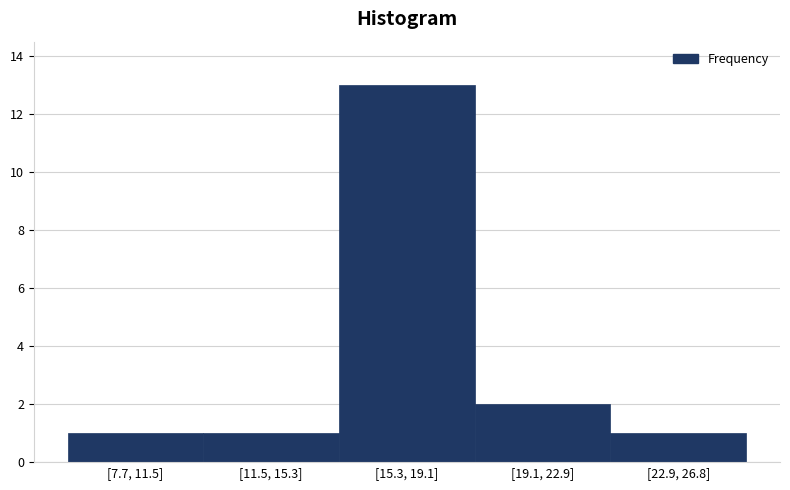

Reading left to right, extract all data points from this chart.

[7.7, 11.5]=1	[11.5, 15.3]=1	[15.3, 19.1]=13	[19.1, 22.9]=2	[22.9, 26.8]=1